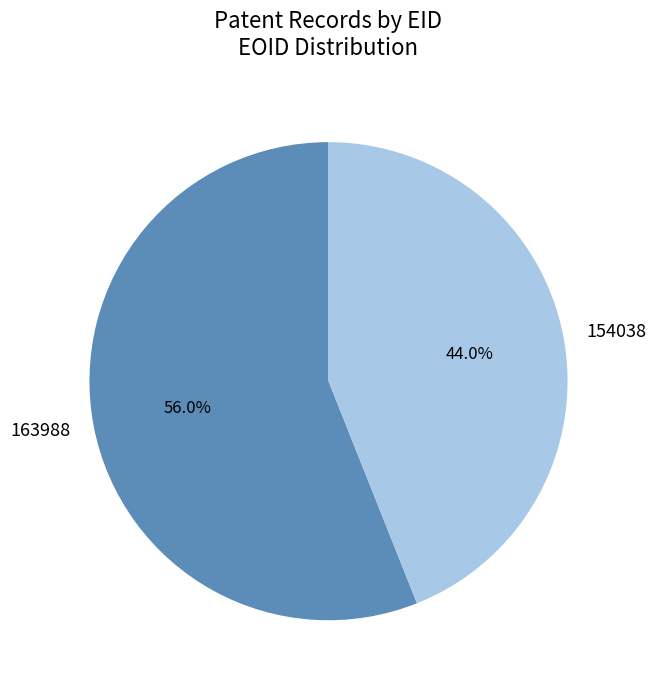

Rank the categories by value from highest to lowest.

163988, 154038